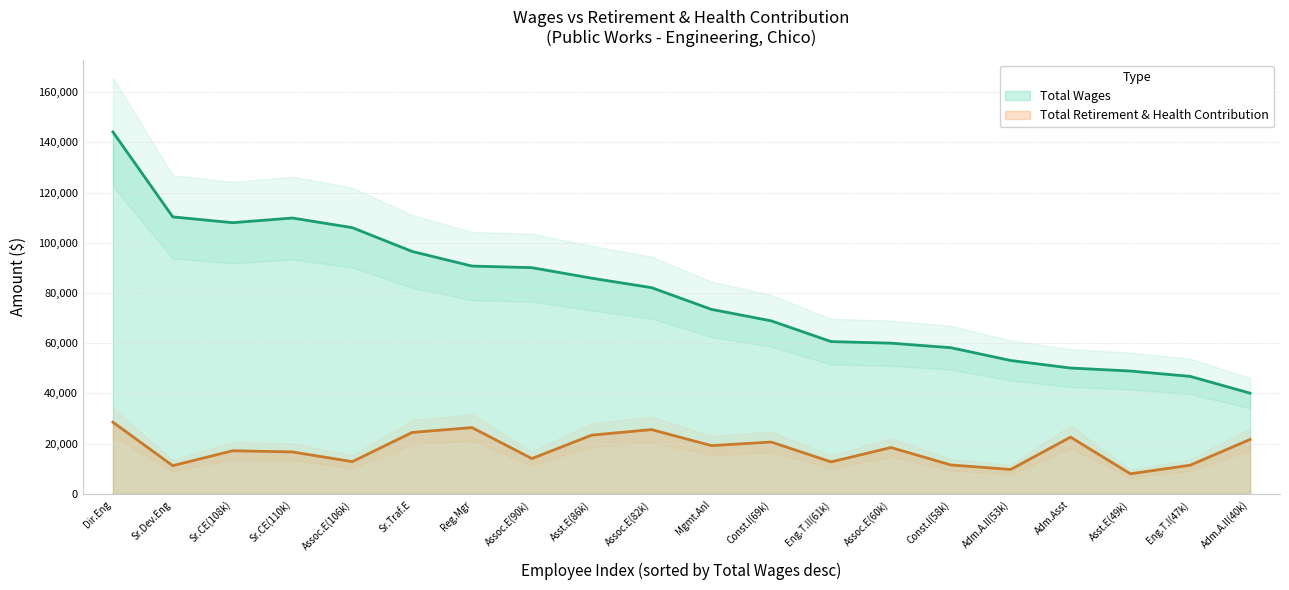

Which series has the widest spread of values?

Total Wages